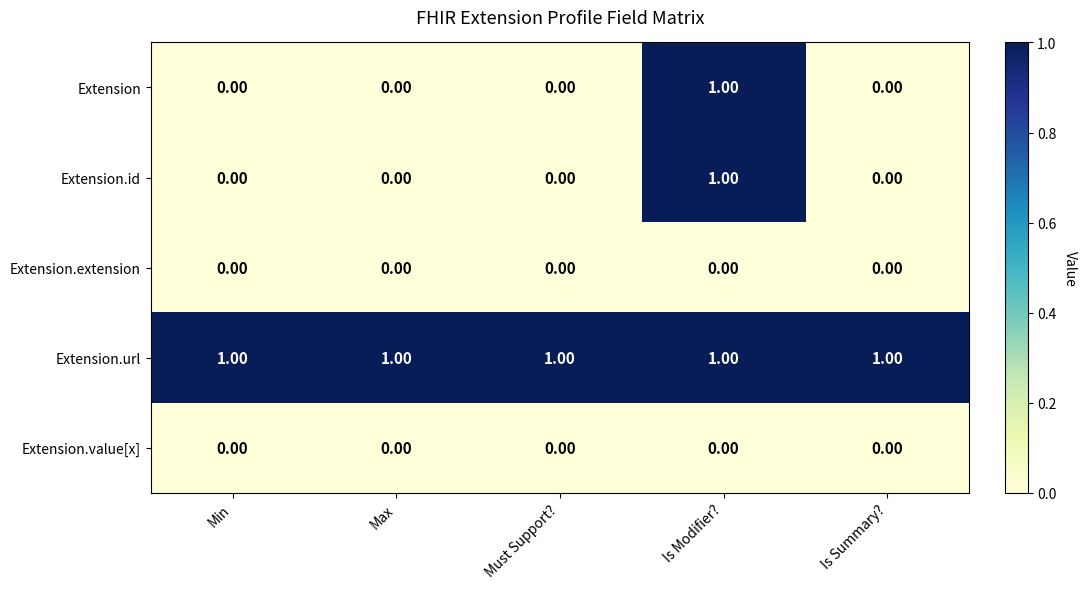

How many data points does each series have?

5